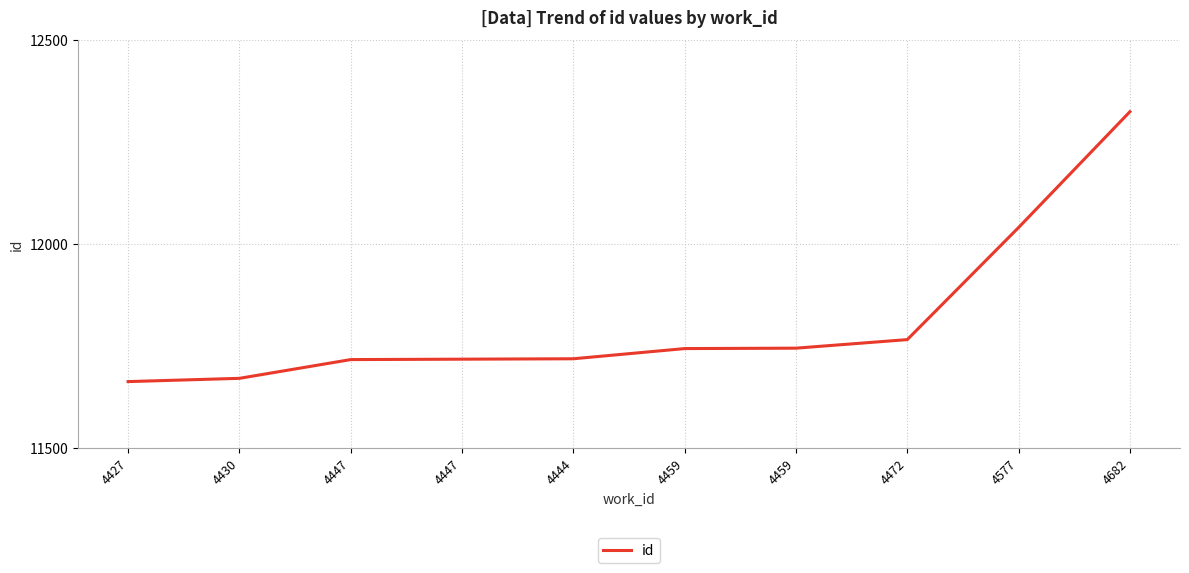

Reading right to left, what are all the values shown in this chart?

4682=12324	4577=12040	4472=11765	4459=11744	4459=11743	4444=11718	4447=11717	4447=11716	4430=11670	4427=11662